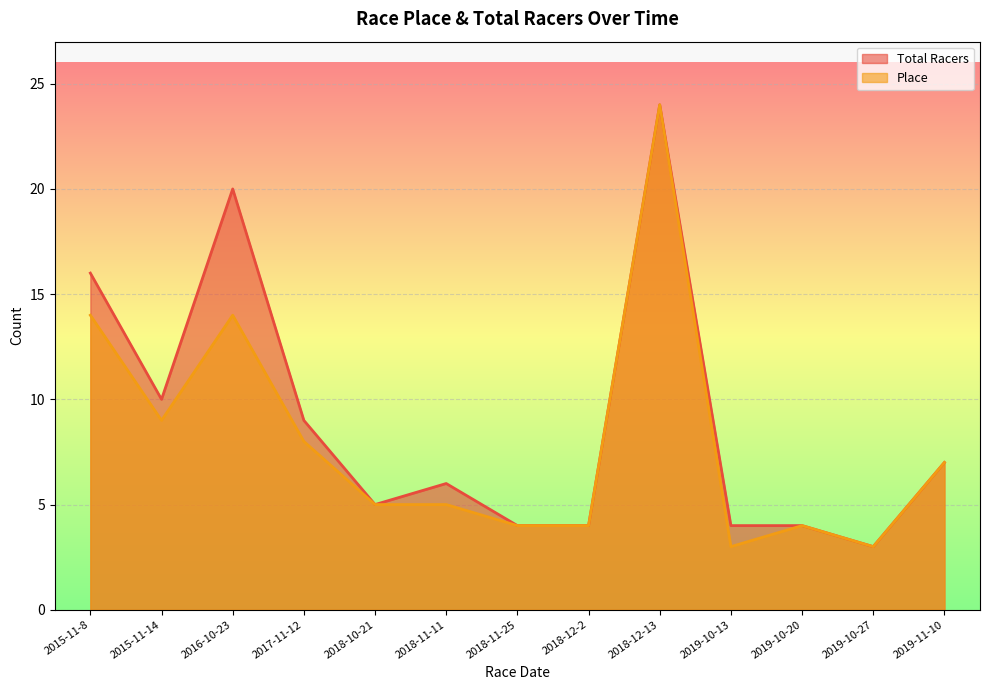

Reading left to right, transcribe all the data shown in this chart.

Total Racers: 16	10	20	9	5	6	4	4	24	4	4	3	7
Place: 14	9	14	8	5	5	4	4	24	3	4	3	7